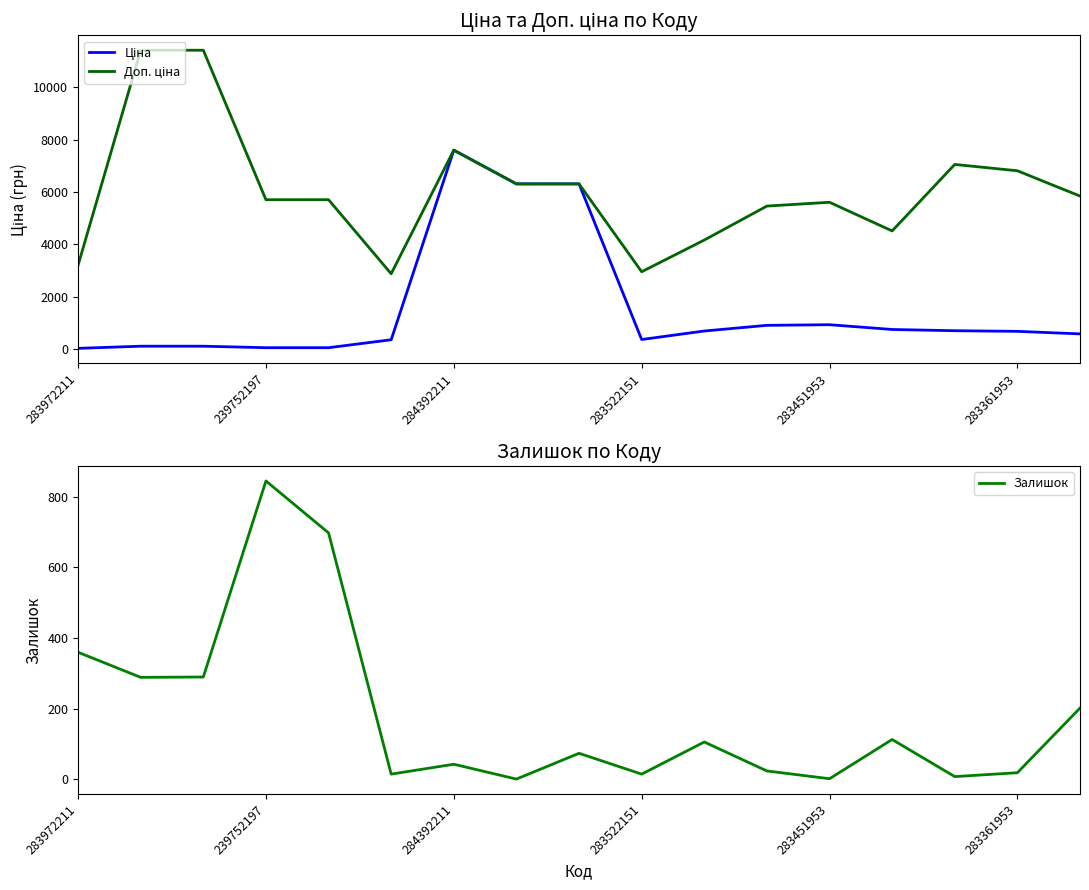

How many distinct data groups are displayed?

3